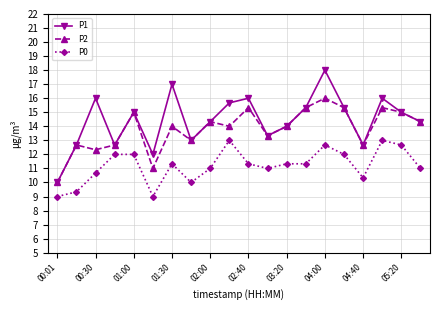

What is the value of the P1 point at the 11th from the left?

16.0